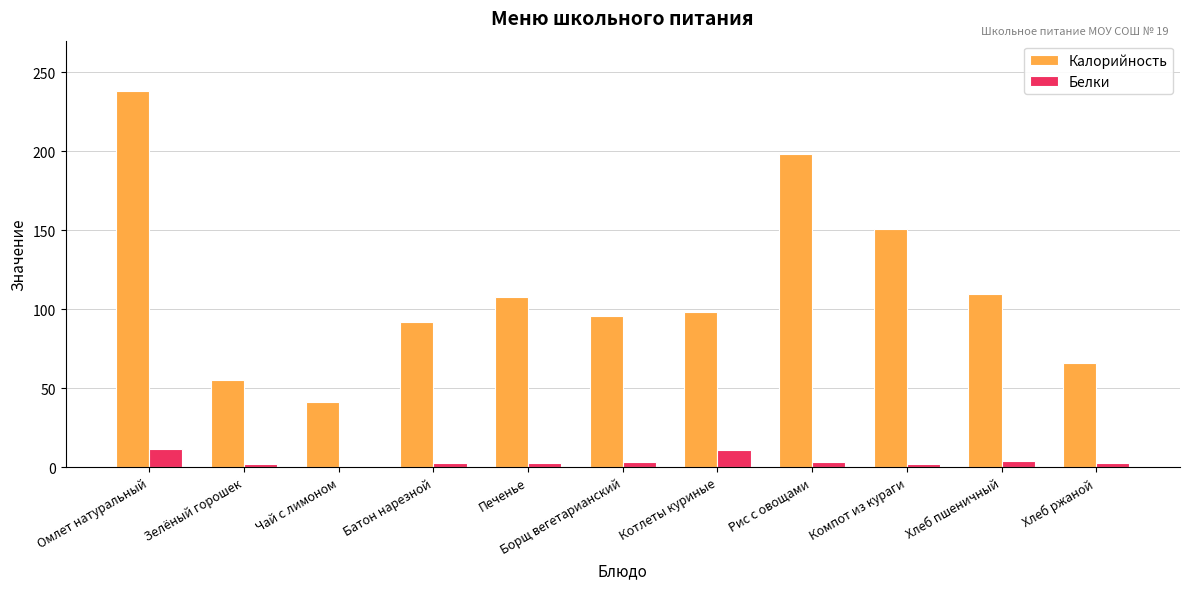

Is the value of Белки at Рис с овощами greater than the value of Калорийность at Рис с овощами?

No